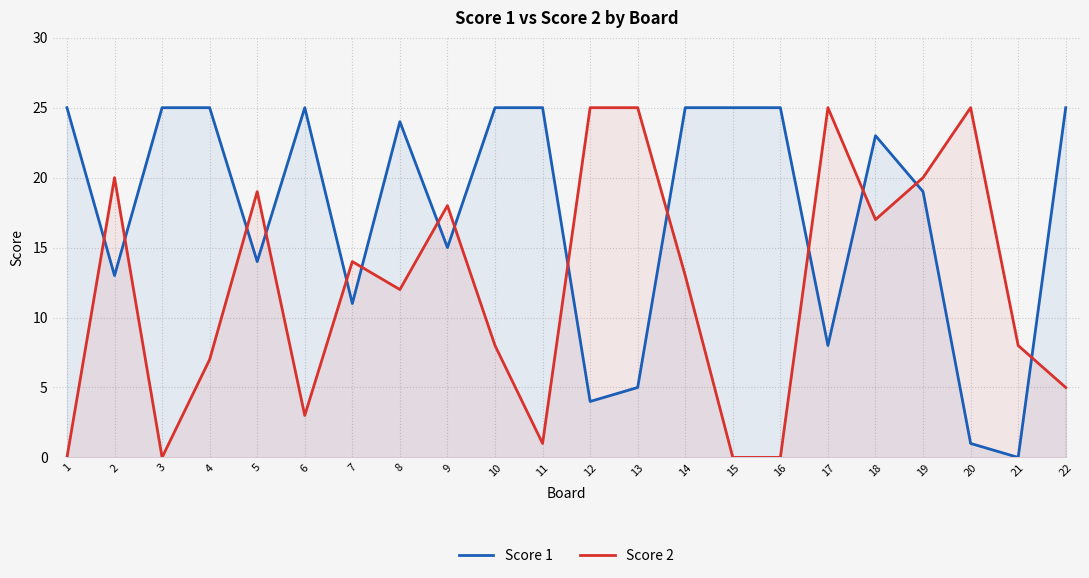

Is the value of Score 1 at 3 greater than the value of Score 2 at 19?

Yes